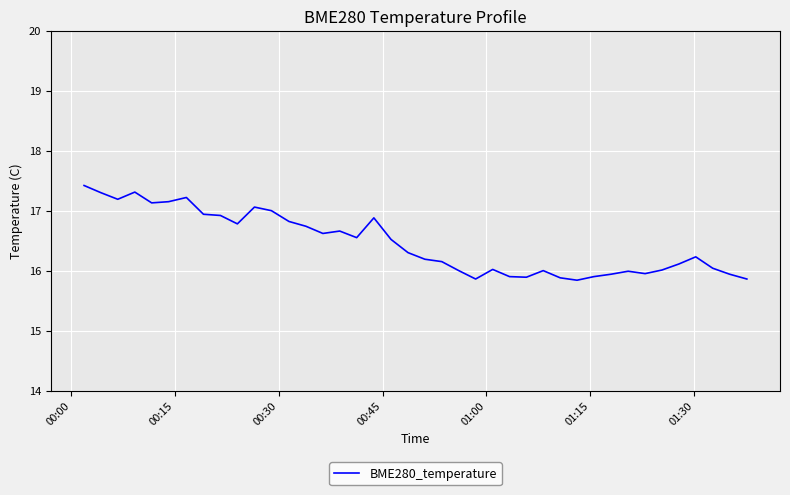

What is the difference between the maximum and minimum values?

1.6